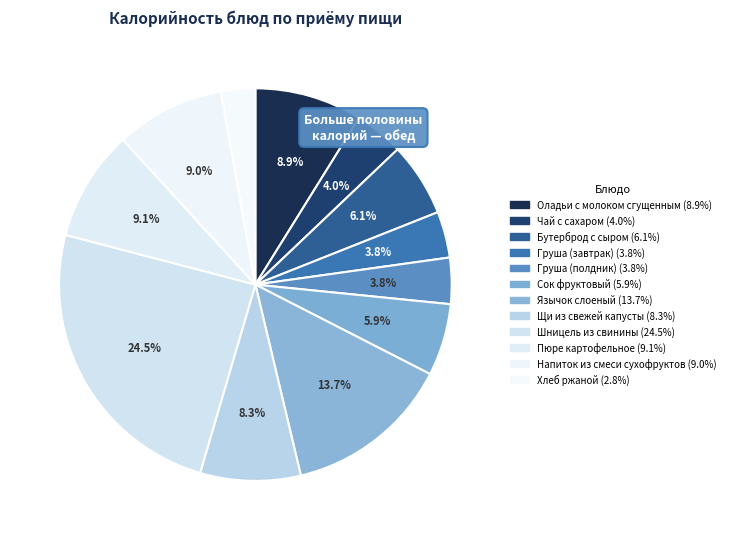

Which category has the smallest portion of the pie?

Хлеб ржаной